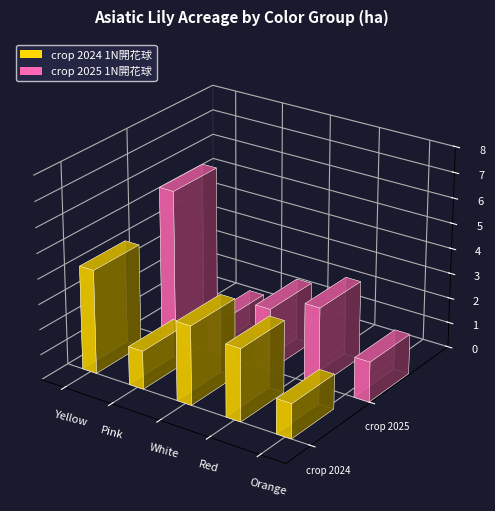

What is the label of the 2nd bar from the right?

Red